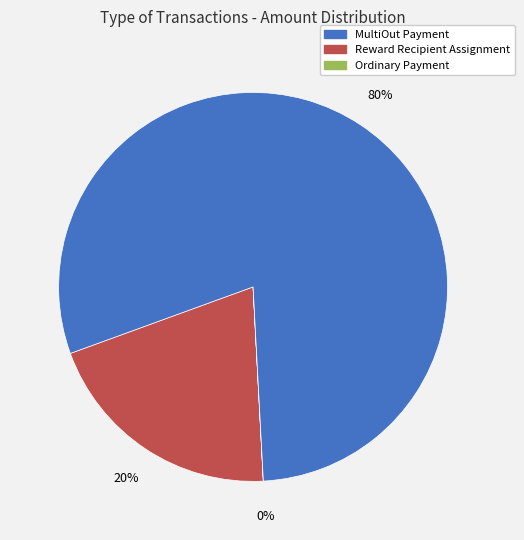

Which slice is the largest?

Ordinary Payment